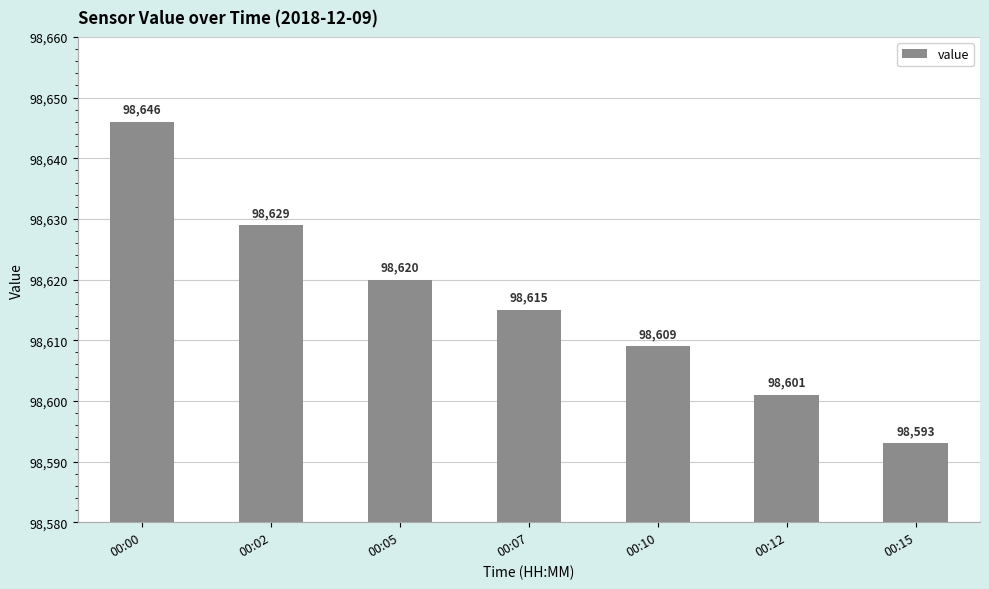

What is the difference between the values at 00:15 and 00:07?

22